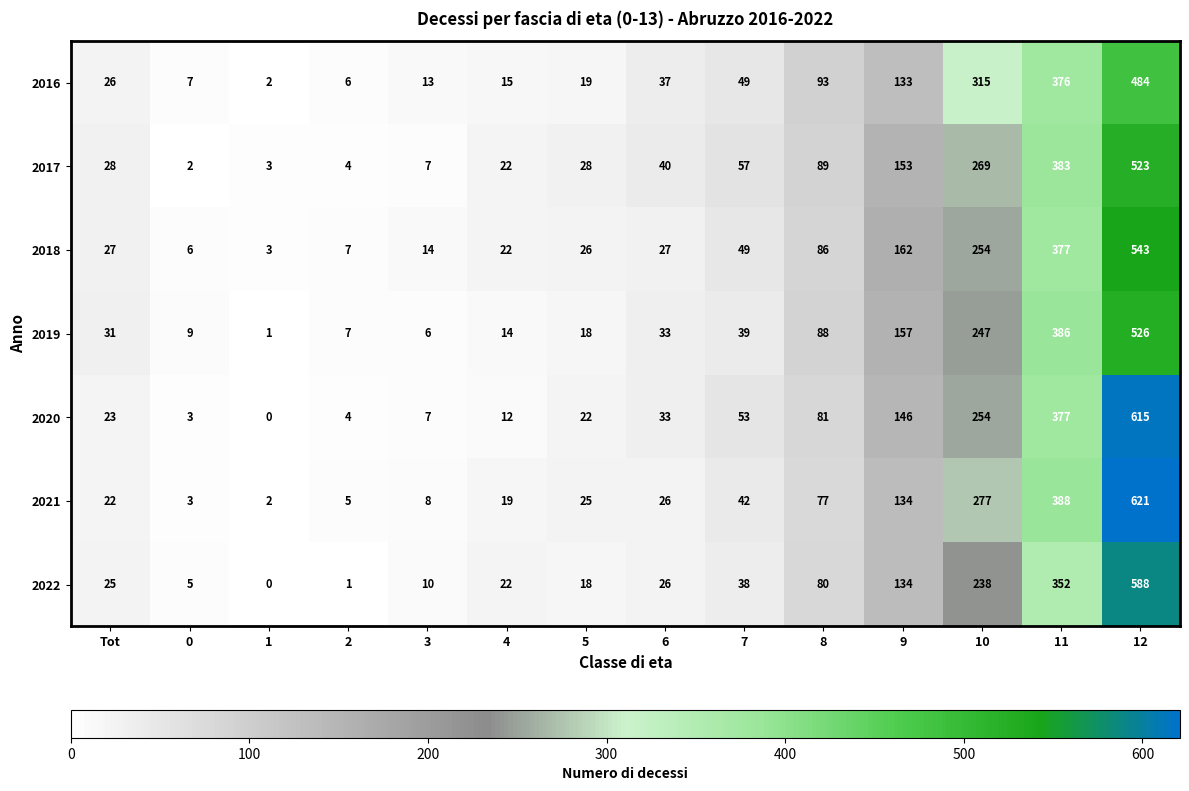

What is the sum of all 2017 values?

1608